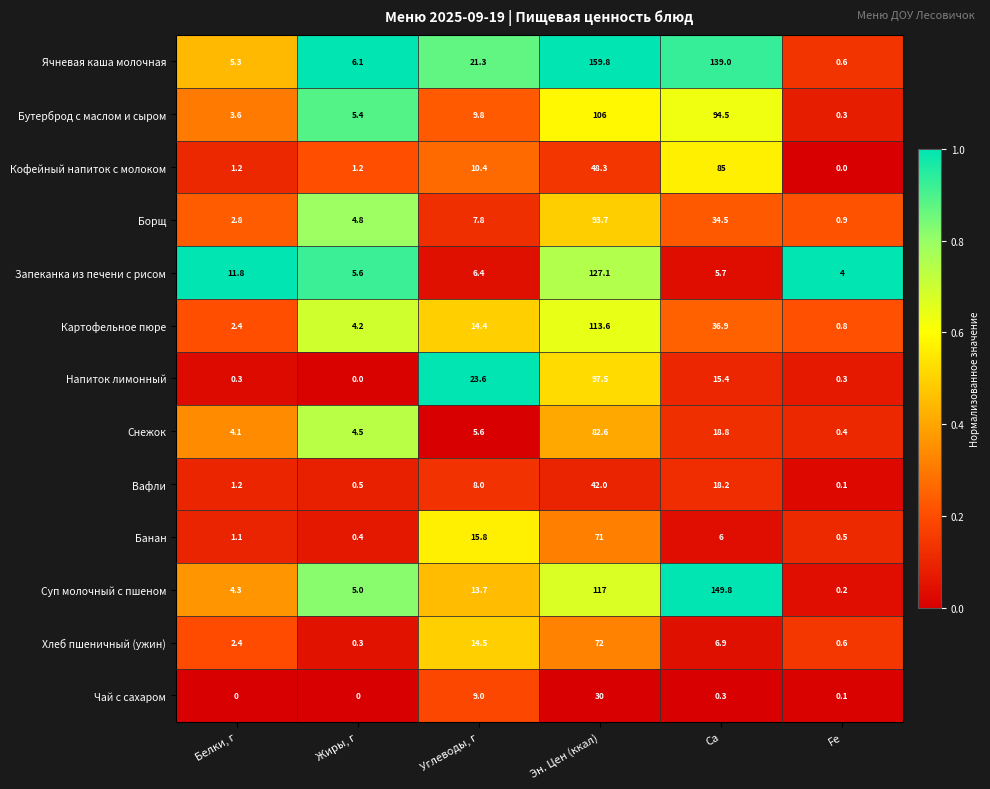

What is the difference between the maximum and minimum values in the Чай с сахаром series?

30.0